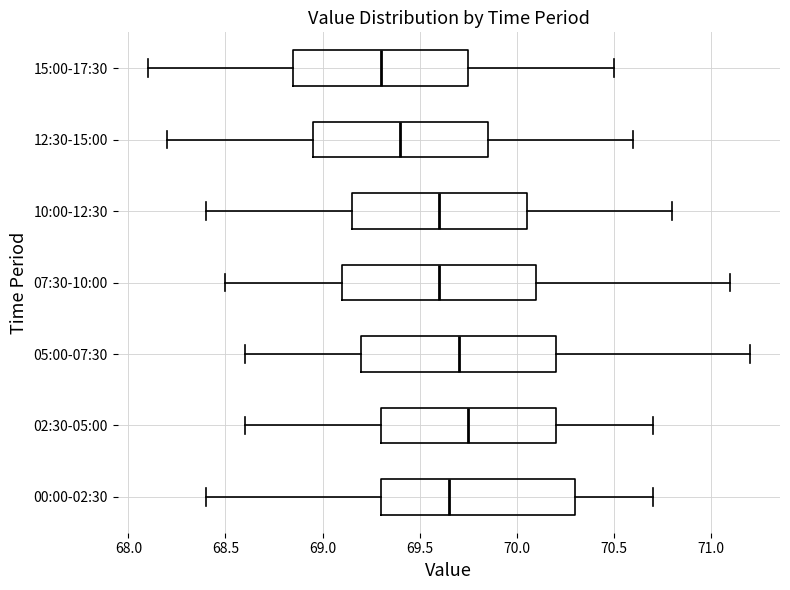

Which box has the furthest to the right median line?

02:30-05:00